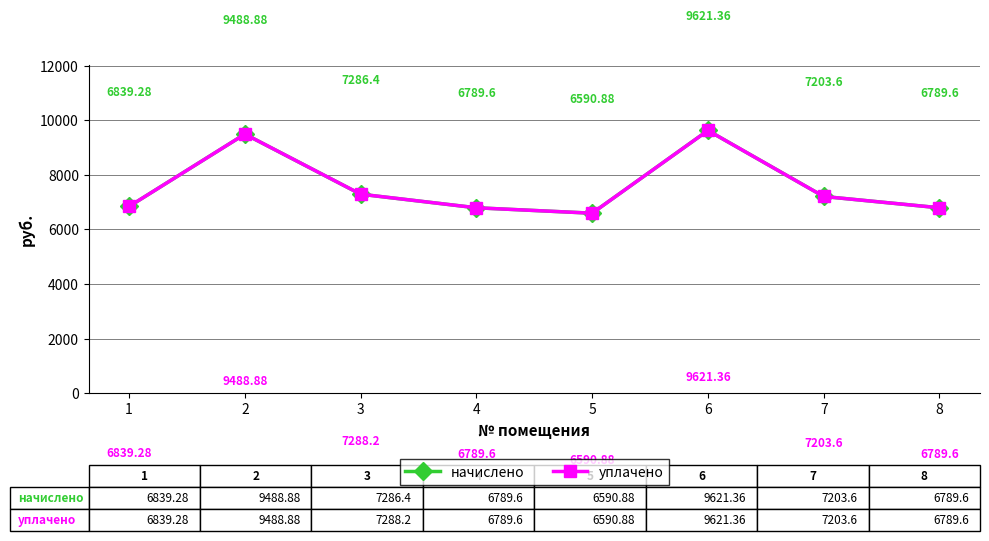

What is the value of the начислено point at the 3rd from the left?

7286.4